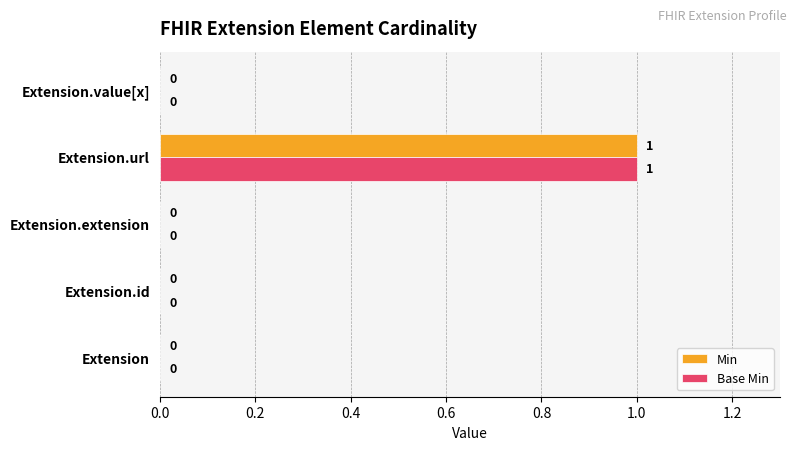

At which category is the sum across all series the highest?

Extension.url